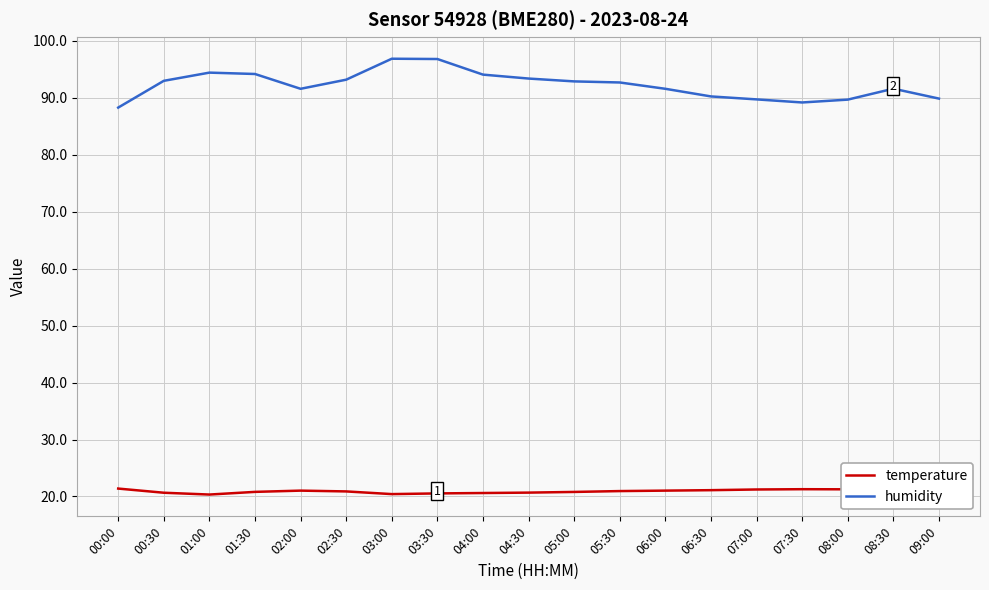

At 00:00, list the series in order from smallest to largest.

temperature, humidity